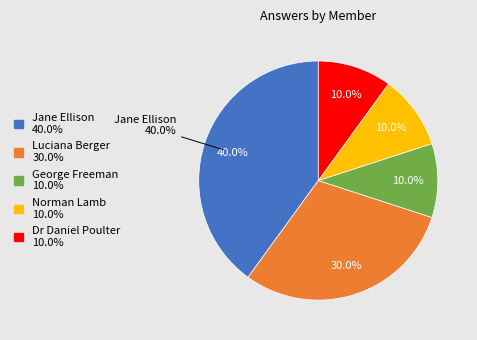

To the nearest percent, what portion does Luciana Berger represent?

30%